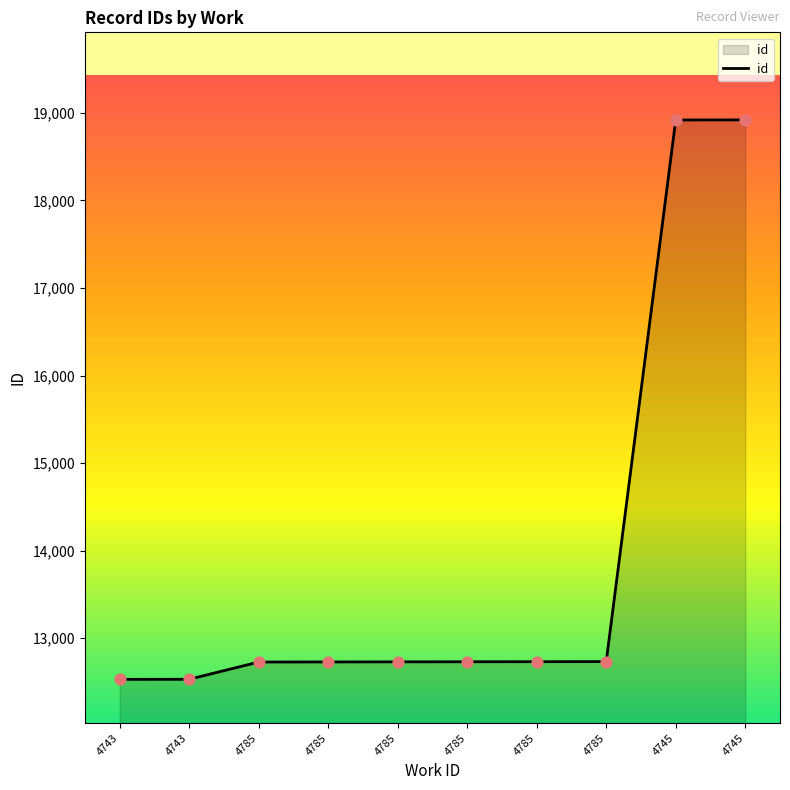

Approximately how many times larger is the value at 4785 compared to 4785?

1.0